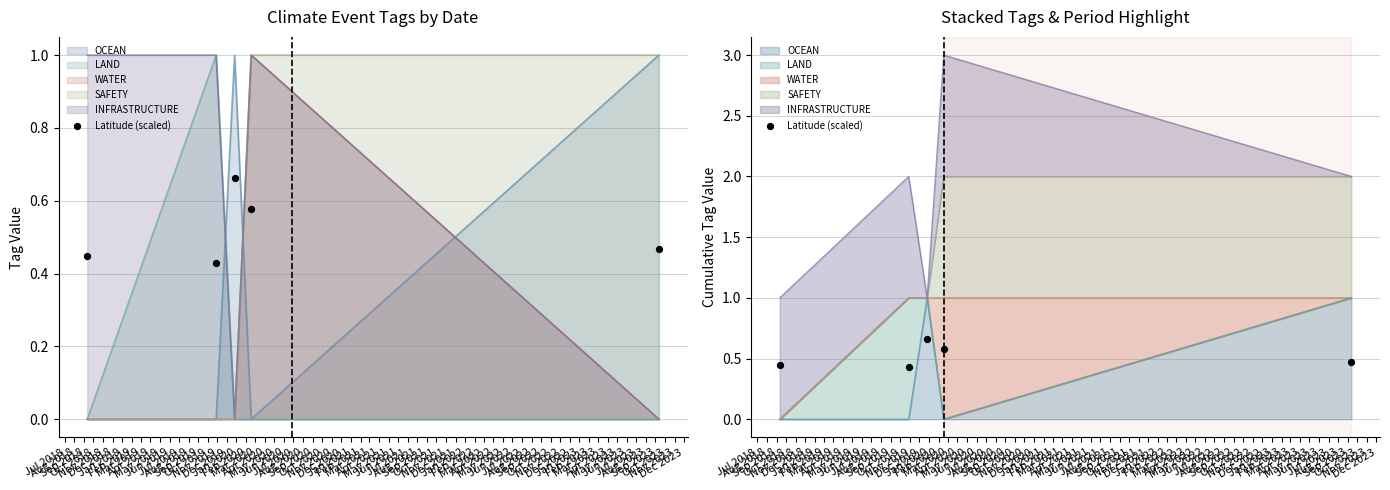

Which has a higher value, Aug 2018 or Jul 2018?

Jul 2018